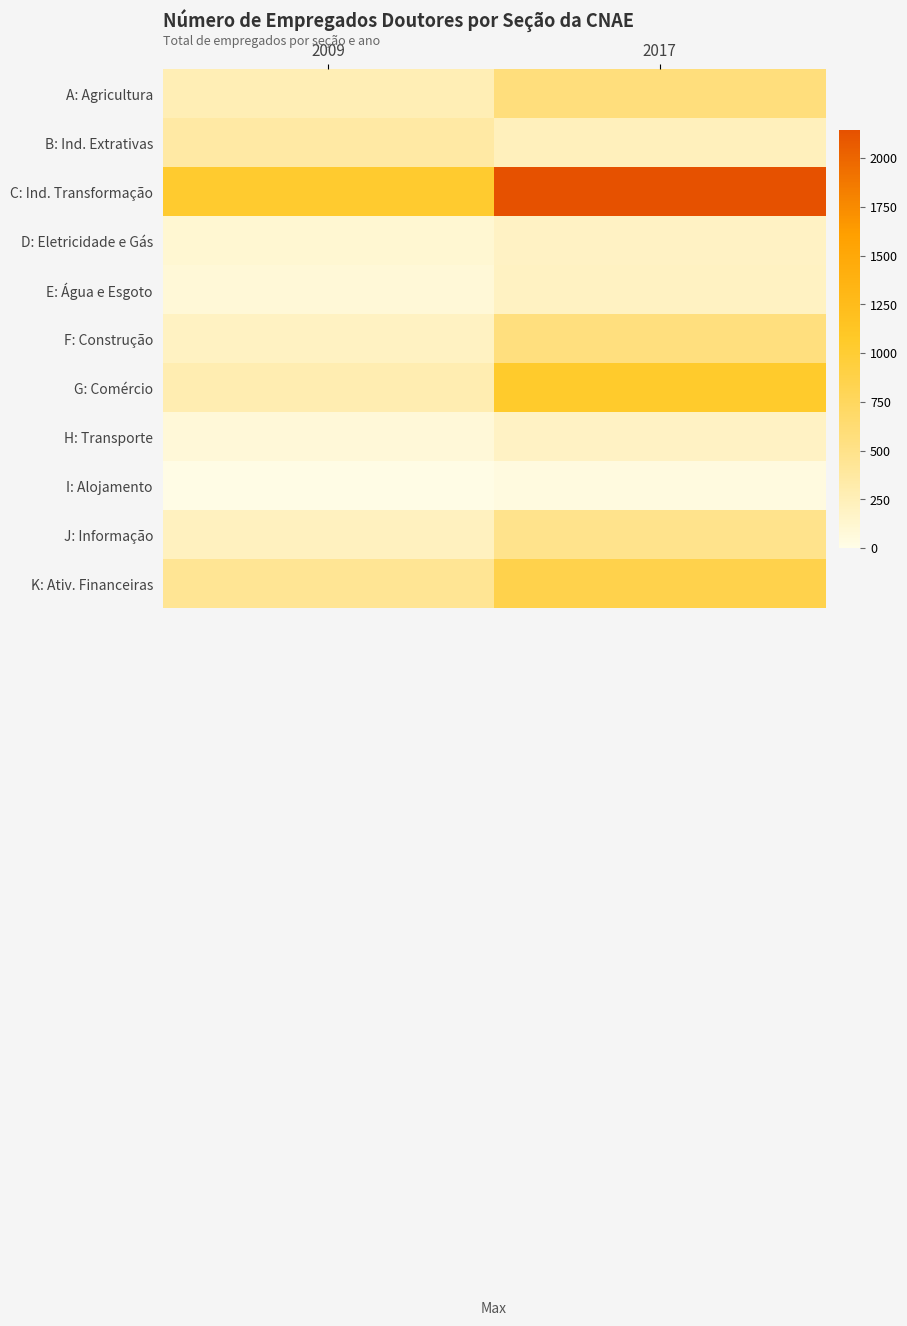

Reading left to right, list all the values displayed in this chart.

A: Agricultura: 2009=264	2017=575
B: Ind. Extrativas: 2009=353	2017=231
C: Ind. Transformação: 2009=1023	2017=2146
D: Eletricidade e Gás: 2009=117	2017=191
E: Água e Esgoto: 2009=88	2017=195
F: Construção: 2009=201	2017=556
G: Comércio: 2009=290	2017=1040
H: Transporte: 2009=76	2017=185
I: Alojamento: 2009=9	2017=43
J: Informação: 2009=217	2017=479
K: Ativ. Financeiras: 2009=439	2017=863